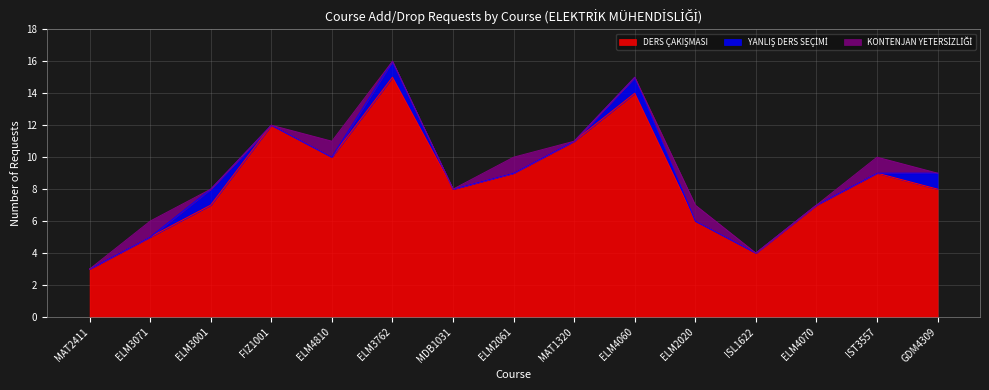

What is the spread (max minus min) of values at MAT1320?

11